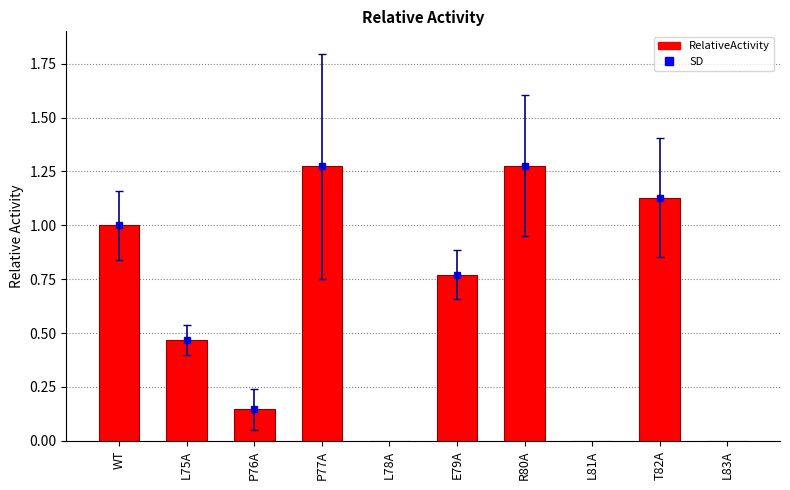

What is the sum of all values?

6.1